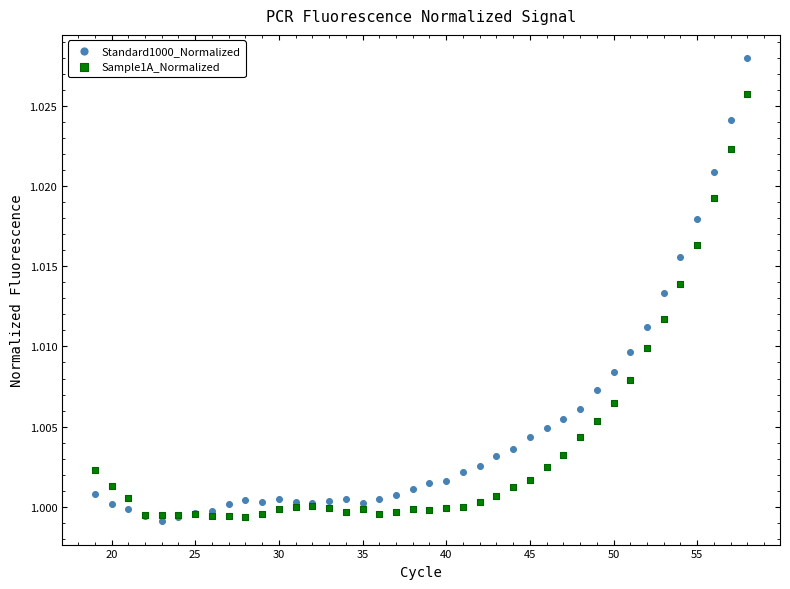

Which series contains the highest Y value?

Standard1000_Normalized